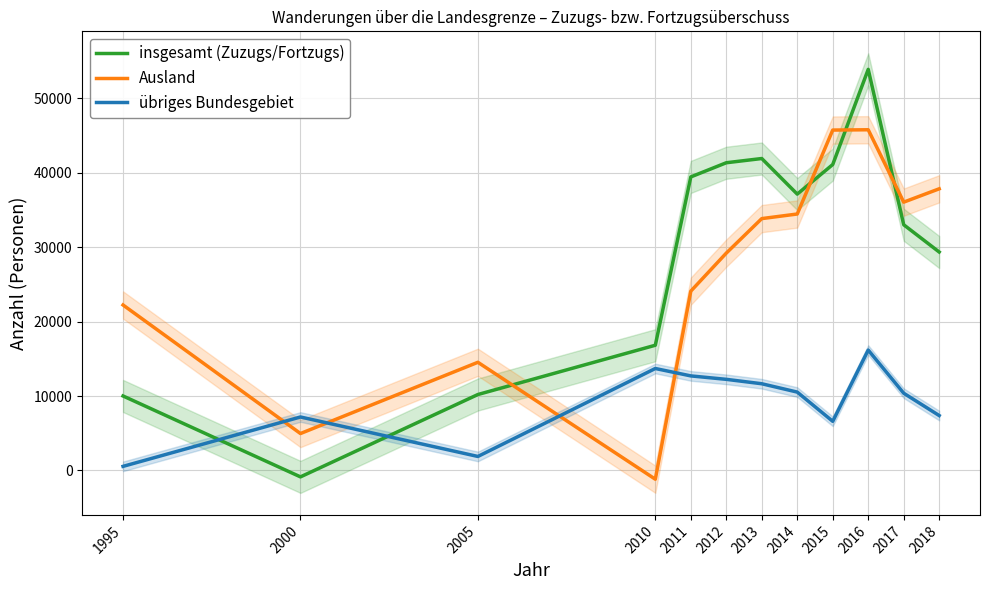

Reading left to right, extract all data points from this chart.

insgesamt (Zuzugs/Fortzugs): 10006	-858	10201	16818	39421	41324	41892	37113	41085	53865	32998	29338
Ausland: 22224	4962	14529	-1172	24080	29190	33824	34441	45713	45754	36034	37825
übriges Bundesgebiet: 554	7184	1884	13696	12701	12239	11648	10527	6603	16171	10377	7376